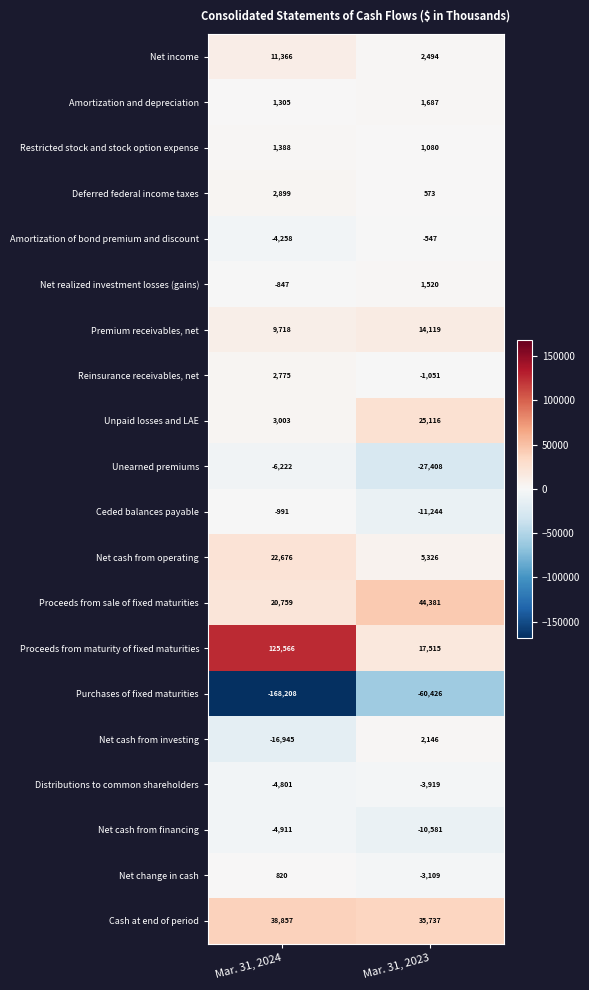

What is the sum of all Reinsurance receivables, net values?

1724